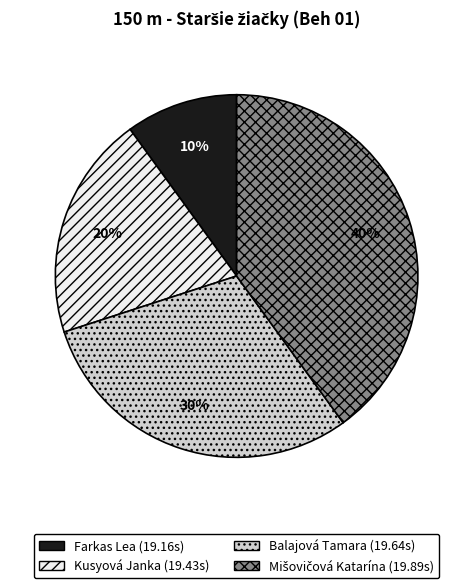

Is it true that Farkas Lea (19.16s) is 24% of the pie?

False